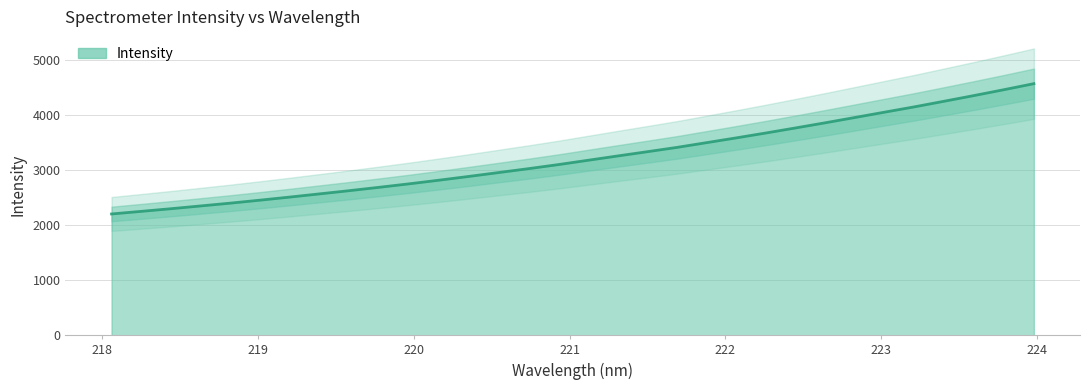

What is the difference between the maximum and second lowest values?

2316.3